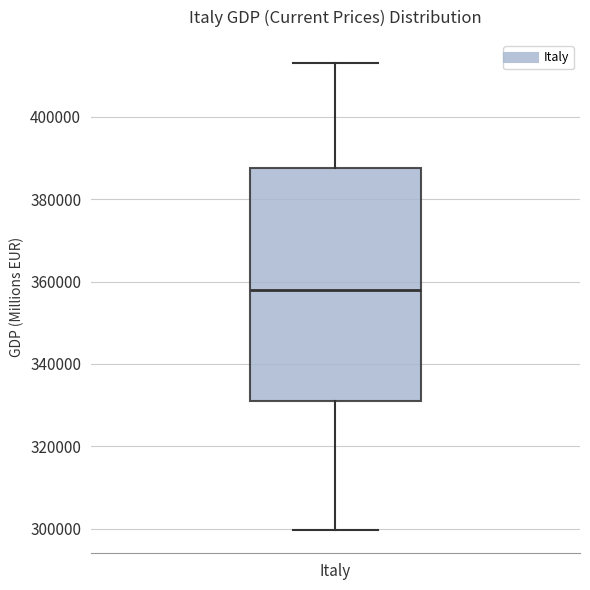

Read this box plot against the y-axis: the position of the median line, the range covered by the box, and the ends of both whiskers. The values are not printed on the chart, so give them approximately, as read against the axis.

median 358000, box 330000 to 388000, whiskers 300000 to 412000